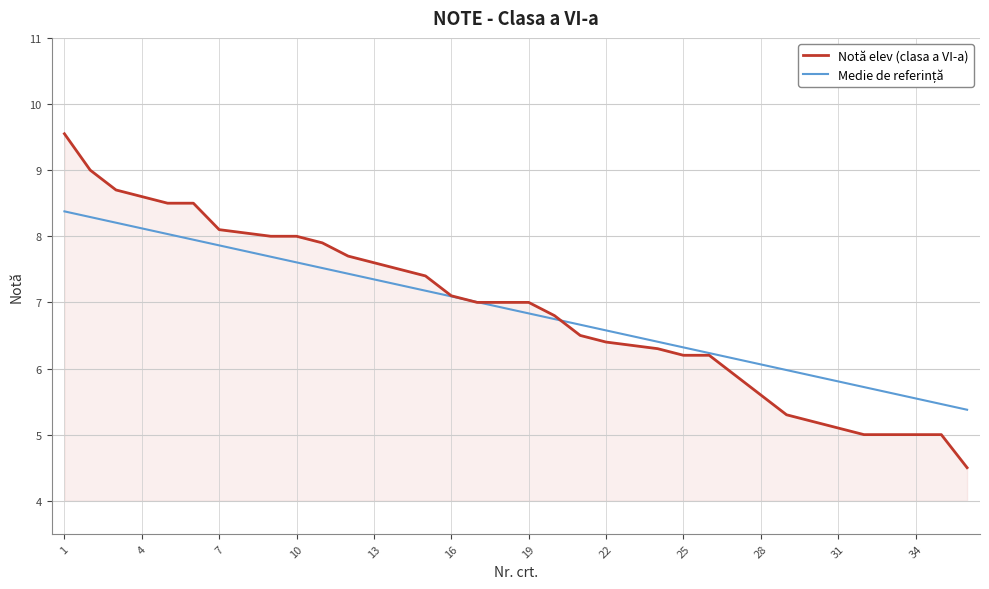

What is the lowest value of the Notă elev (clasa a VI-a) series?

4.5